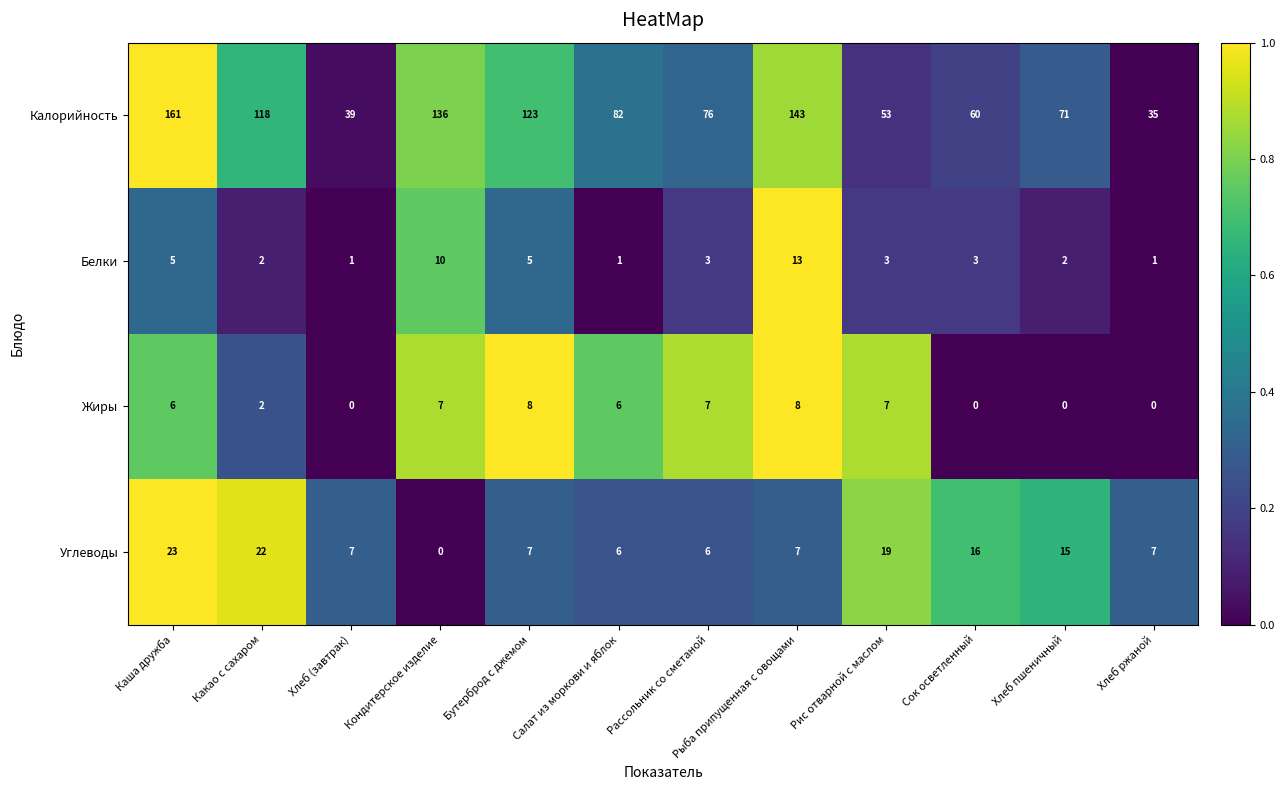

Where is Калорийность nearest to the value 98?

Салат из моркови и яблок